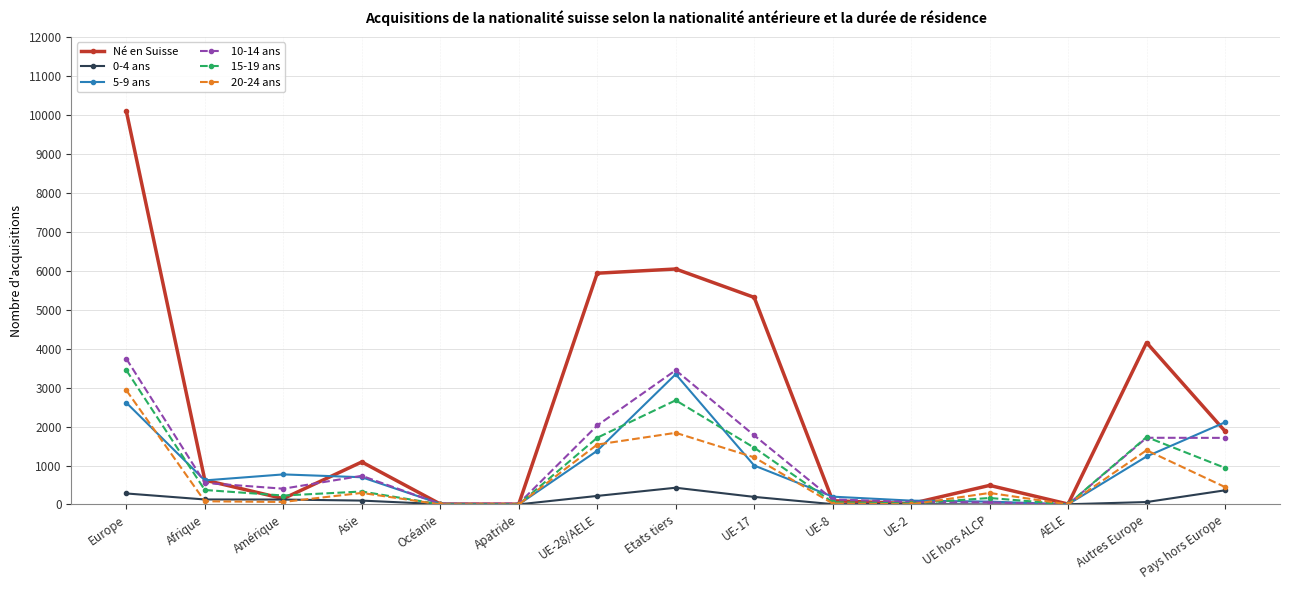

True or false: 20-24 ans has a value of 1415 at Apatride.

False